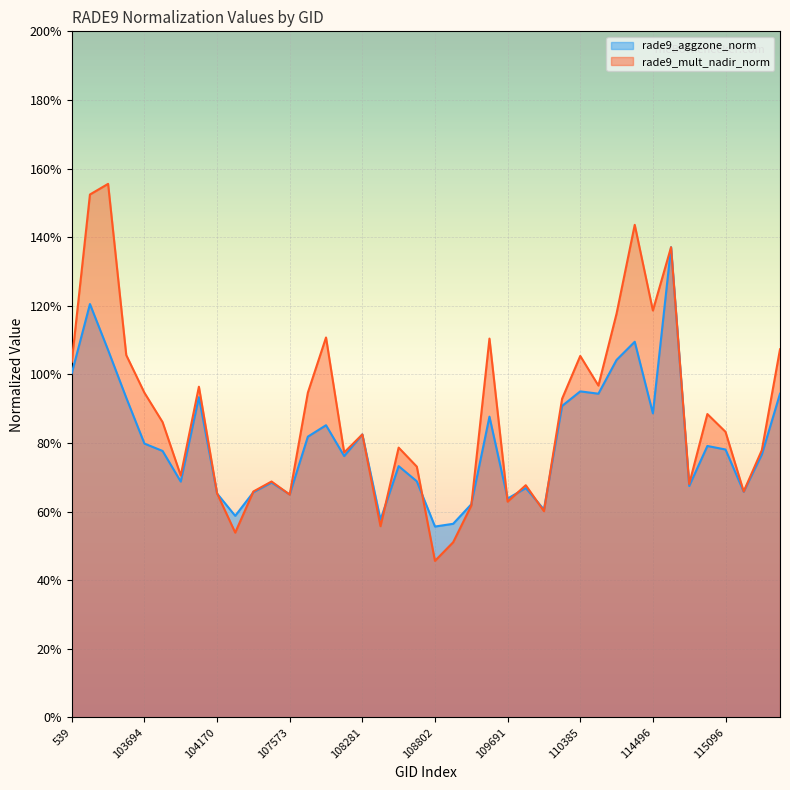

Read the rade9_mult_nadir_norm value at 114382.

1.4